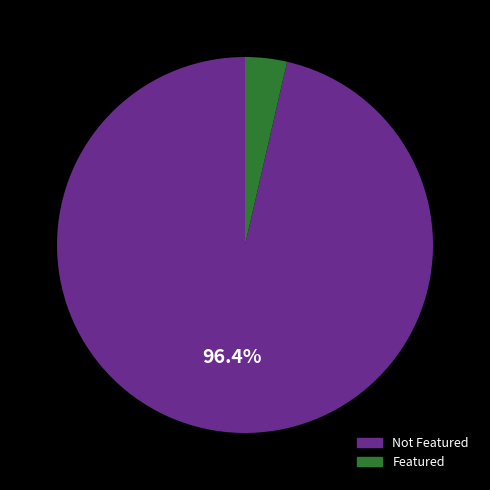

Is there a majority slice in this chart?

Yes